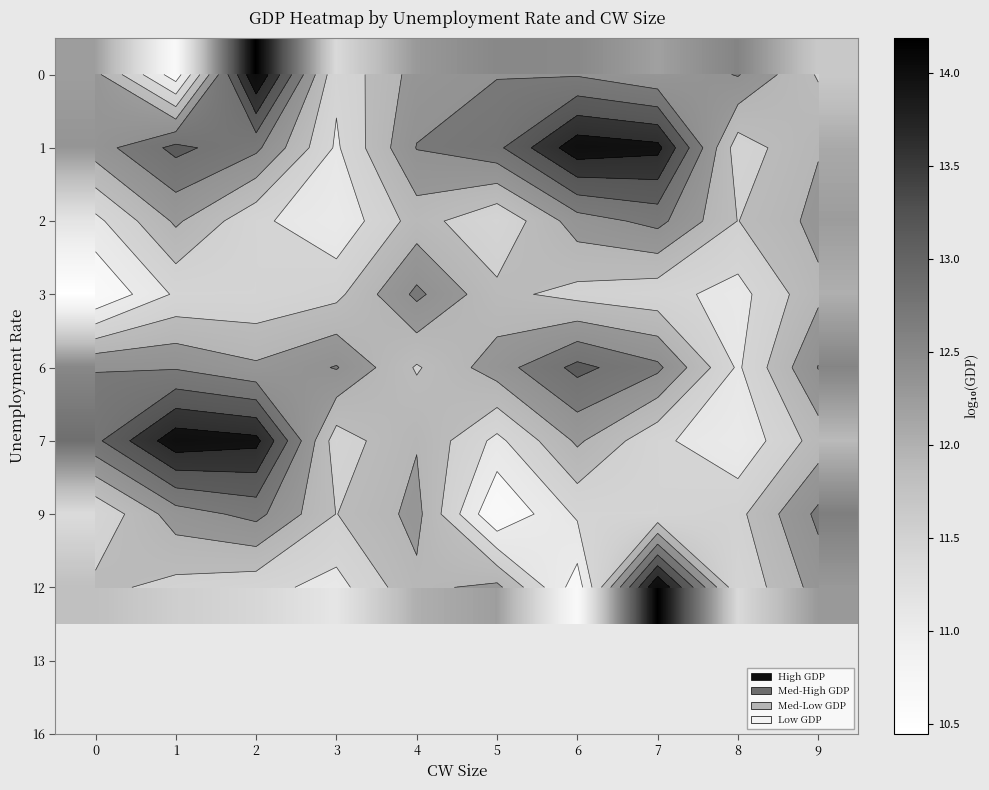

What is the highest value of the 12 series?

14.2